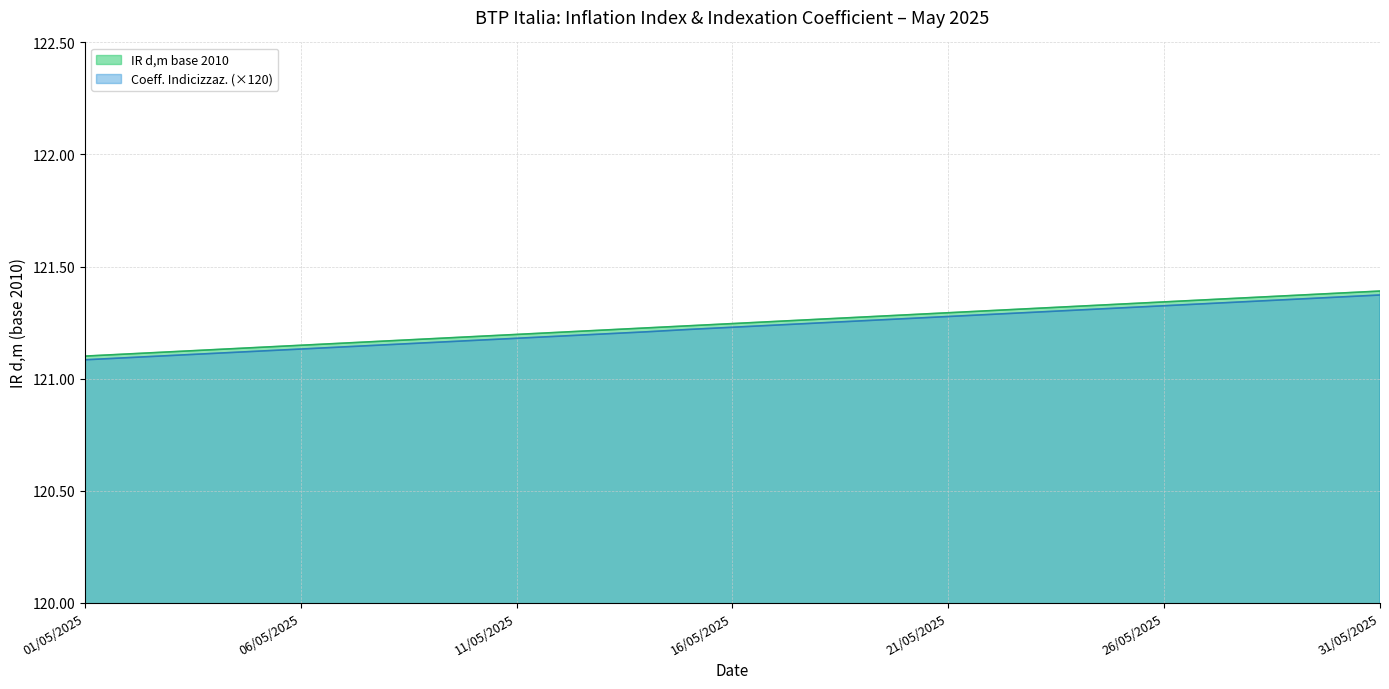

Reading left to right, list all the values displayed in this chart.

IR d,m base 2010: 121.1	121.1	121.1	121.1	121.1	121.1	121.2	121.2	121.2	121.2	121.2	121.2	121.2	121.2	121.2	121.2	121.3	121.3	121.3	121.3	121.3	121.3	121.3	121.3	121.3	121.3	121.4	121.4	121.4	121.4	121.4
Coeff. Indicizzaz.: 121.1	121.1	121.1	121.1	121.1	121.1	121.1	121.2	121.2	121.2	121.2	121.2	121.2	121.2	121.2	121.2	121.2	121.2	121.3	121.3	121.3	121.3	121.3	121.3	121.3	121.3	121.3	121.3	121.4	121.4	121.4